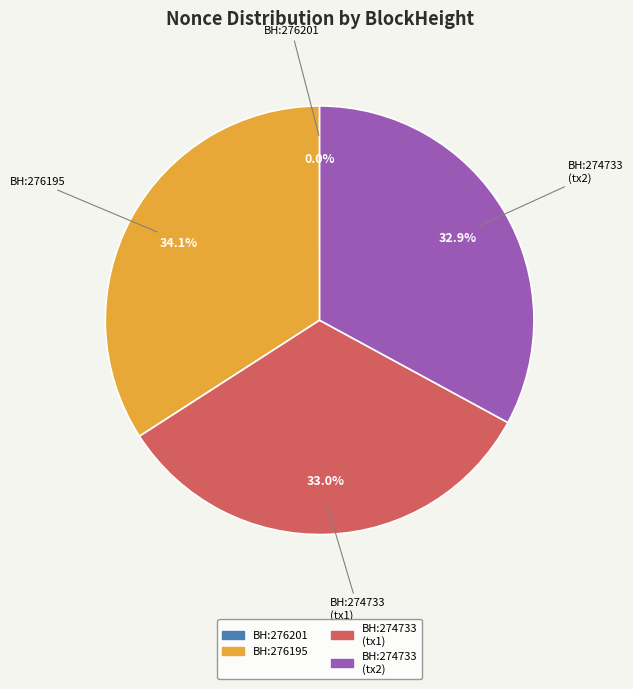

Is there any slice that represents more than half of the pie?

No